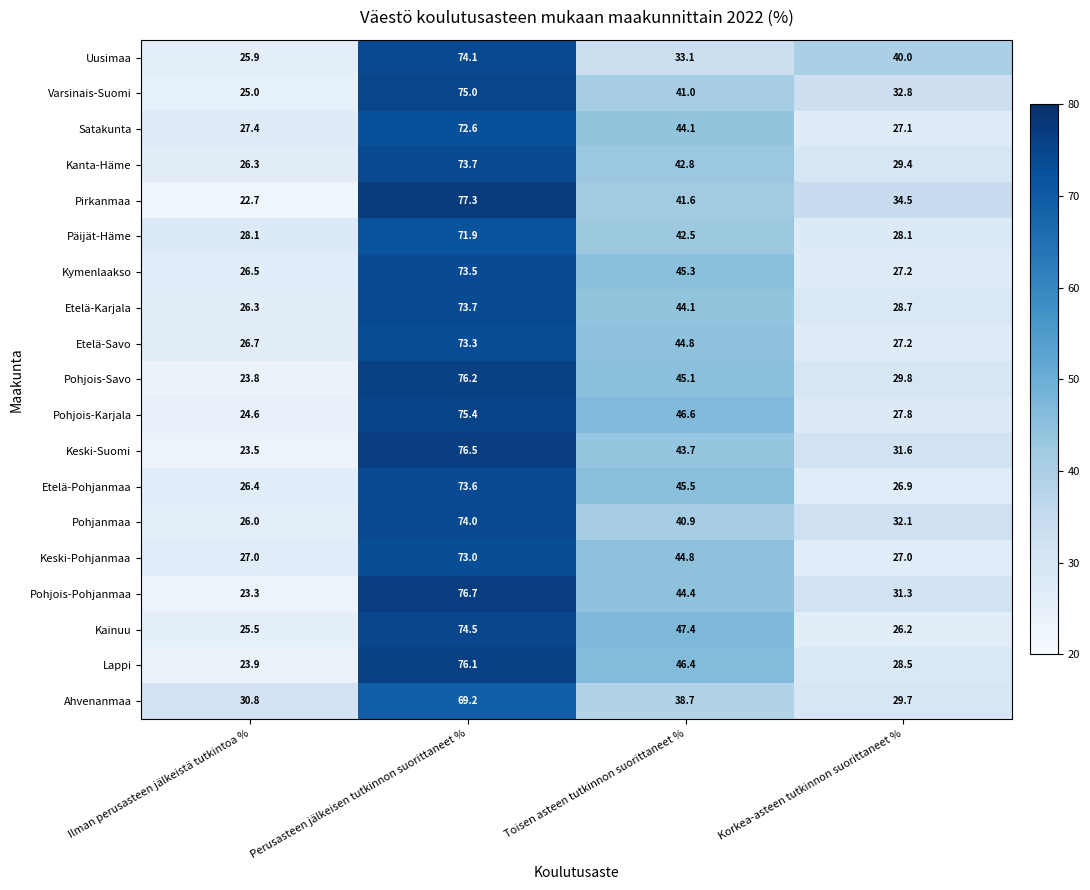

The value of Ahvenanmaa at Perusasteen jälkeisen tutkinnon suorittaneet % is 69.2. True or false?

True